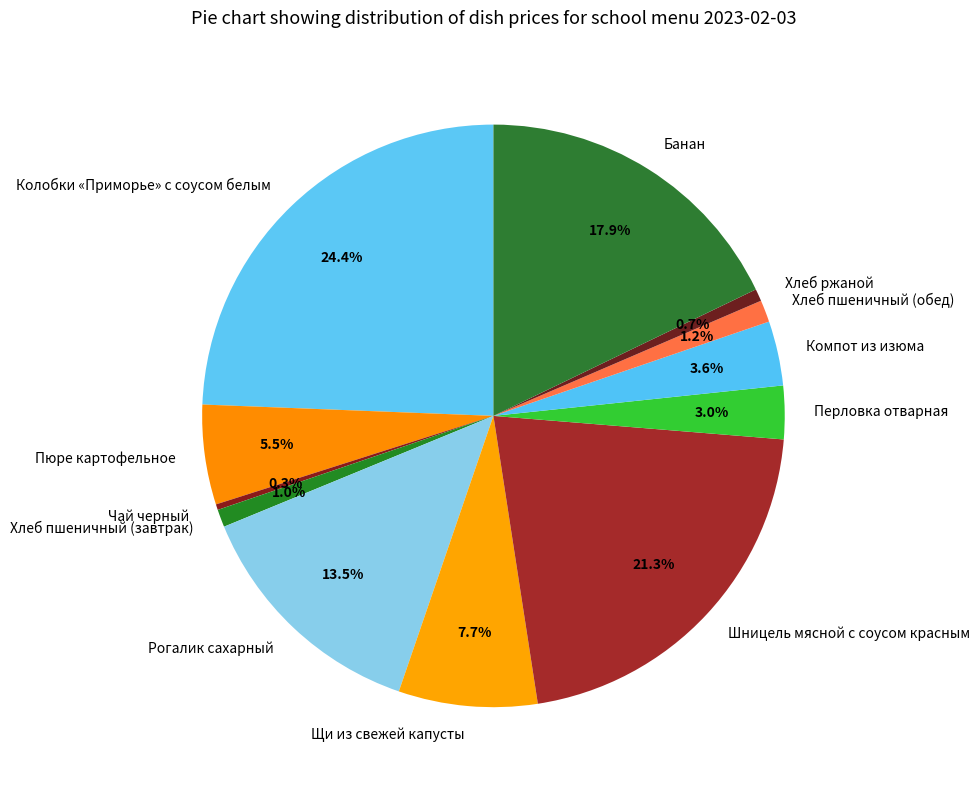

Is the sum of Чай черный and Колобки «Приморье» с соусом белым greater than half?

No